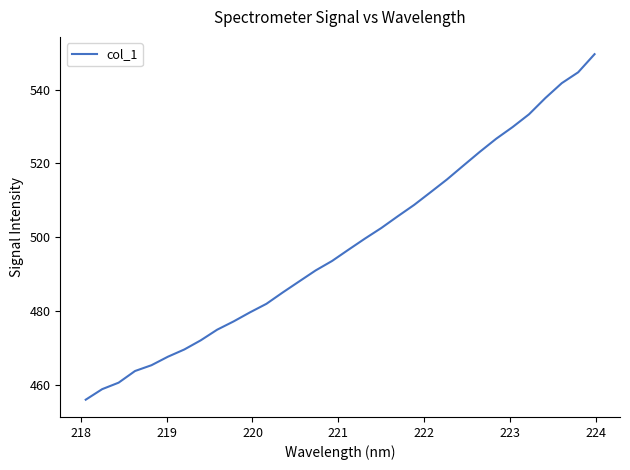

What is the greatest value displayed?

549.6